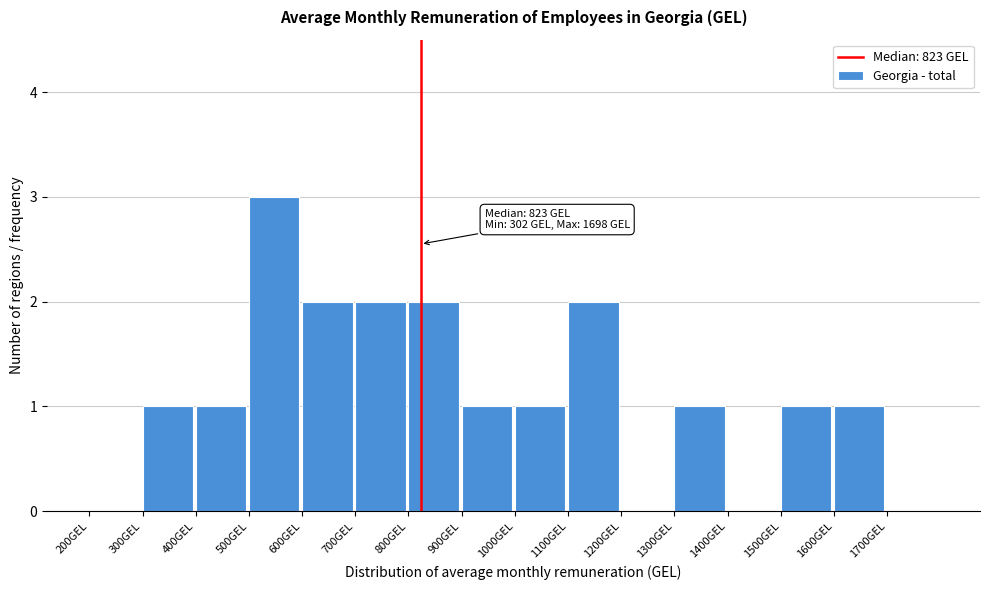

Which range on the x-axis has the tallest bar?

500 to 600